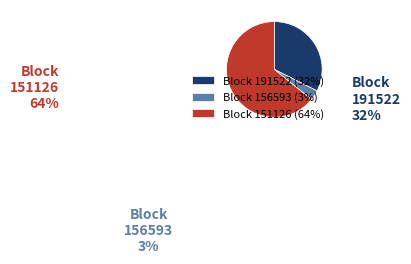

Combined, do Block 191522 (32%) and Block 156593 (3%) account for over 50%?

No